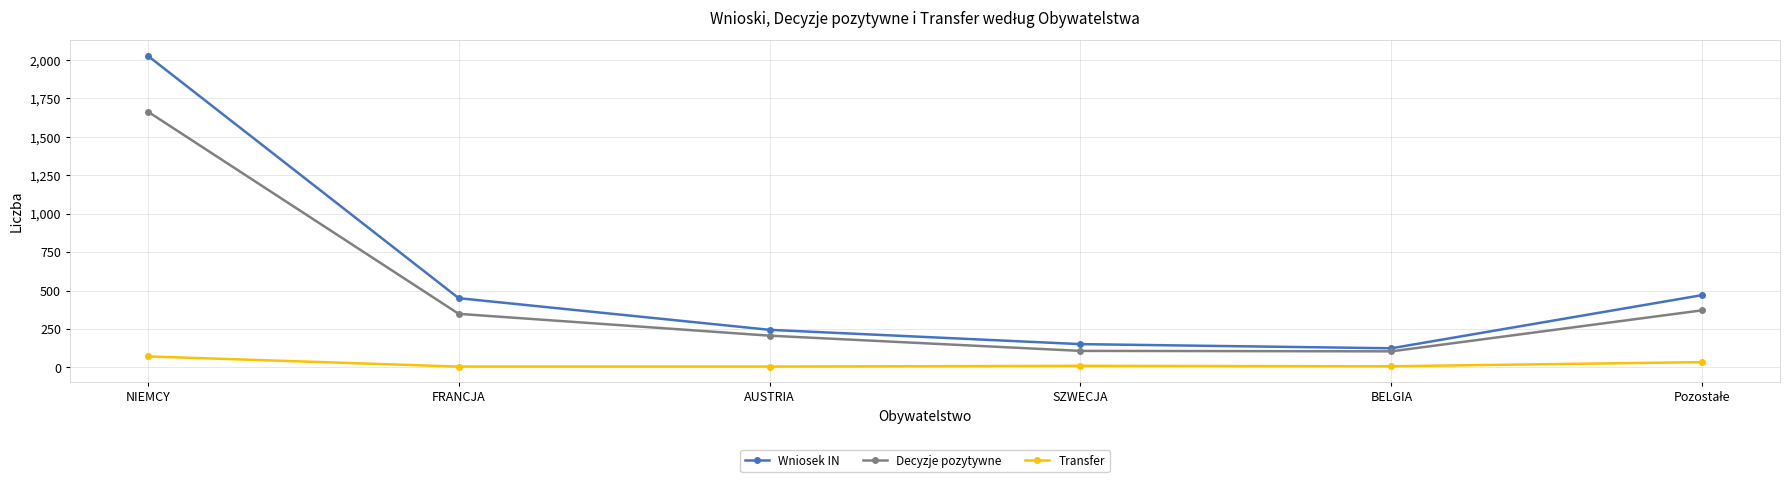

List the series in order of their peak value, lowest first.

Transfer, Decyzje pozytywne, Wniosek IN